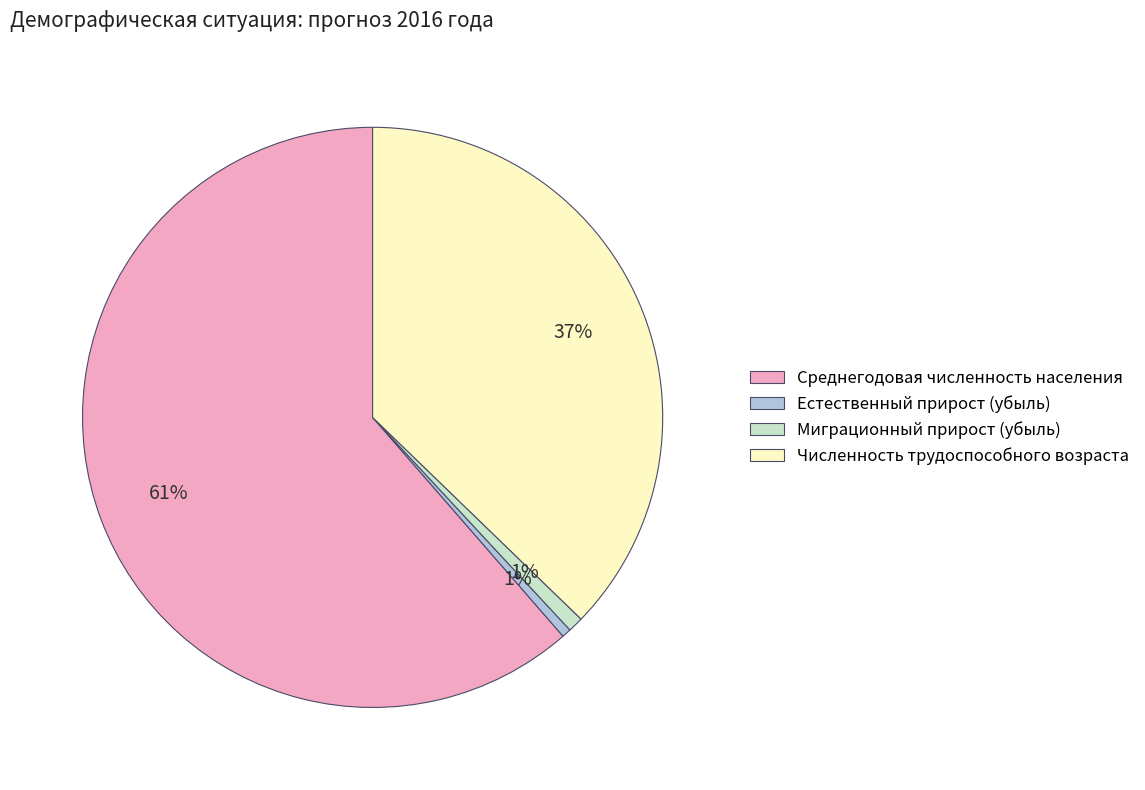

Combined, do Численность трудоспособного возраста and Среднегодовая численность населения account for over 50%?

Yes